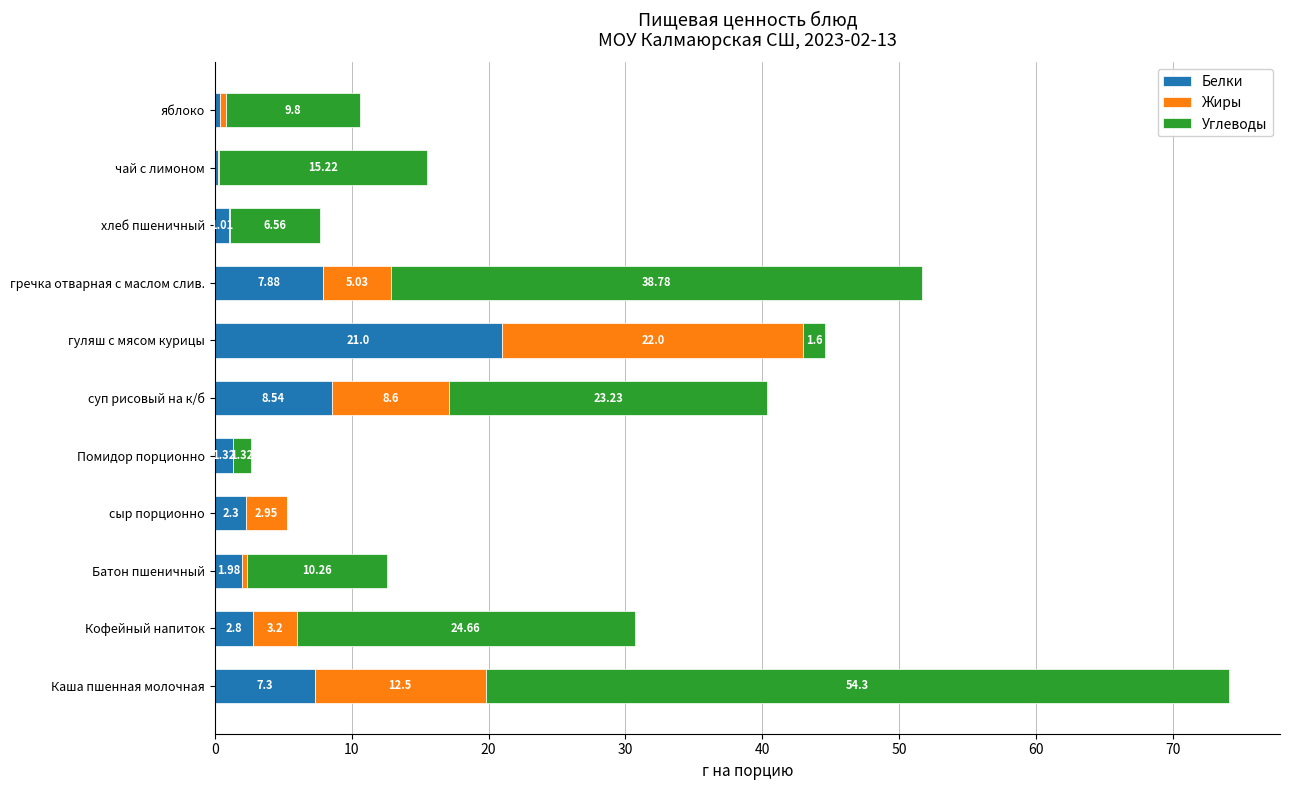

At which label does Белки reach its peak?

гуляш с мясом курицы